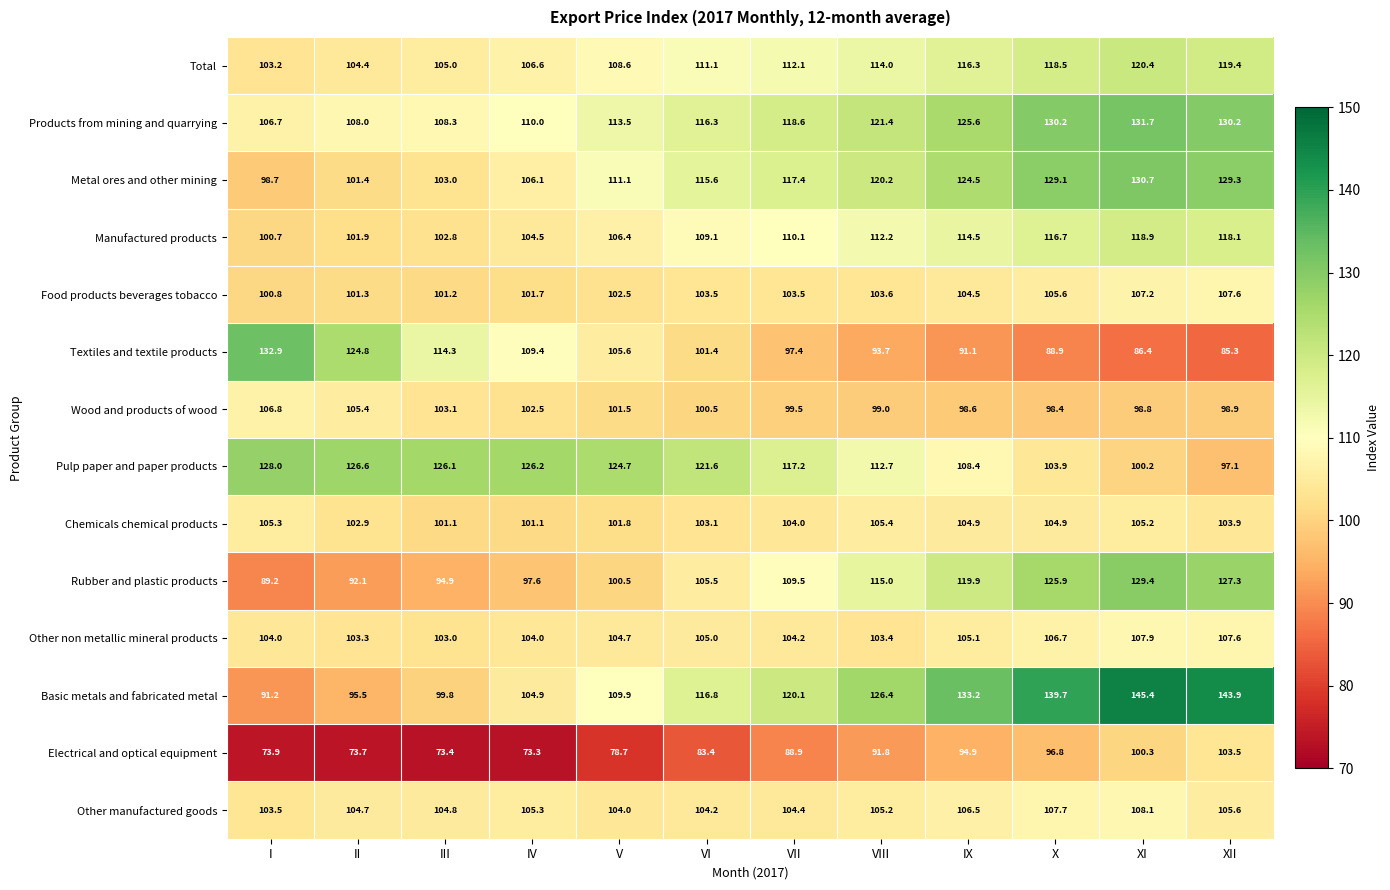

True or false: Other manufactured goods has a value of 103.5 at I.

True